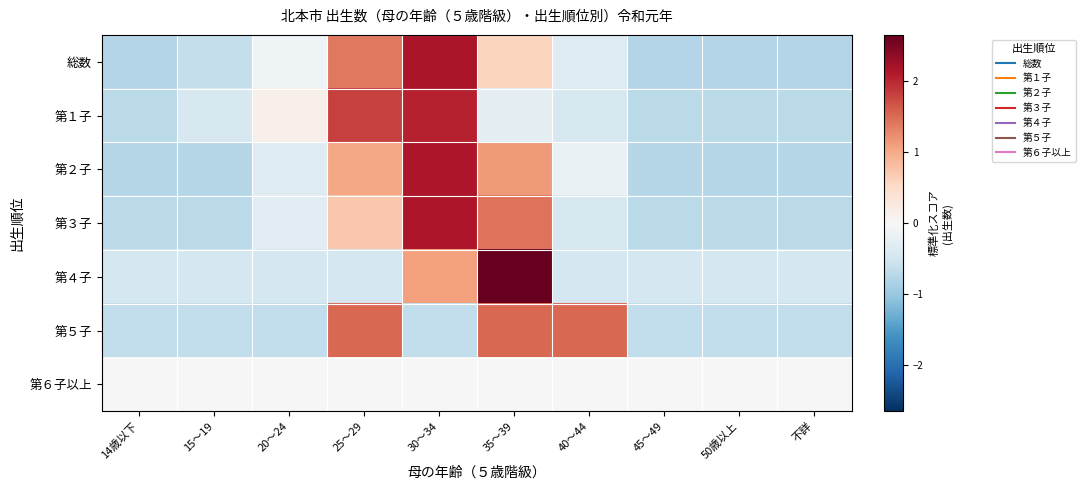

At how many categories does at least one series exceed 2?

2